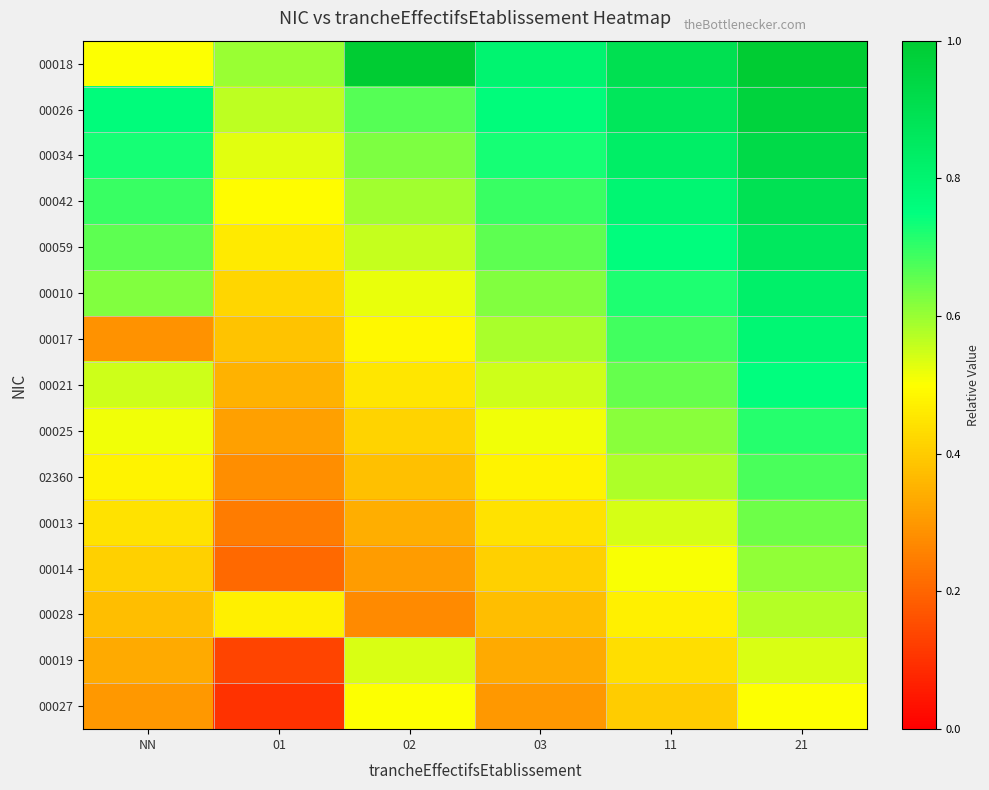

Between 03 and 11, which is larger?

11